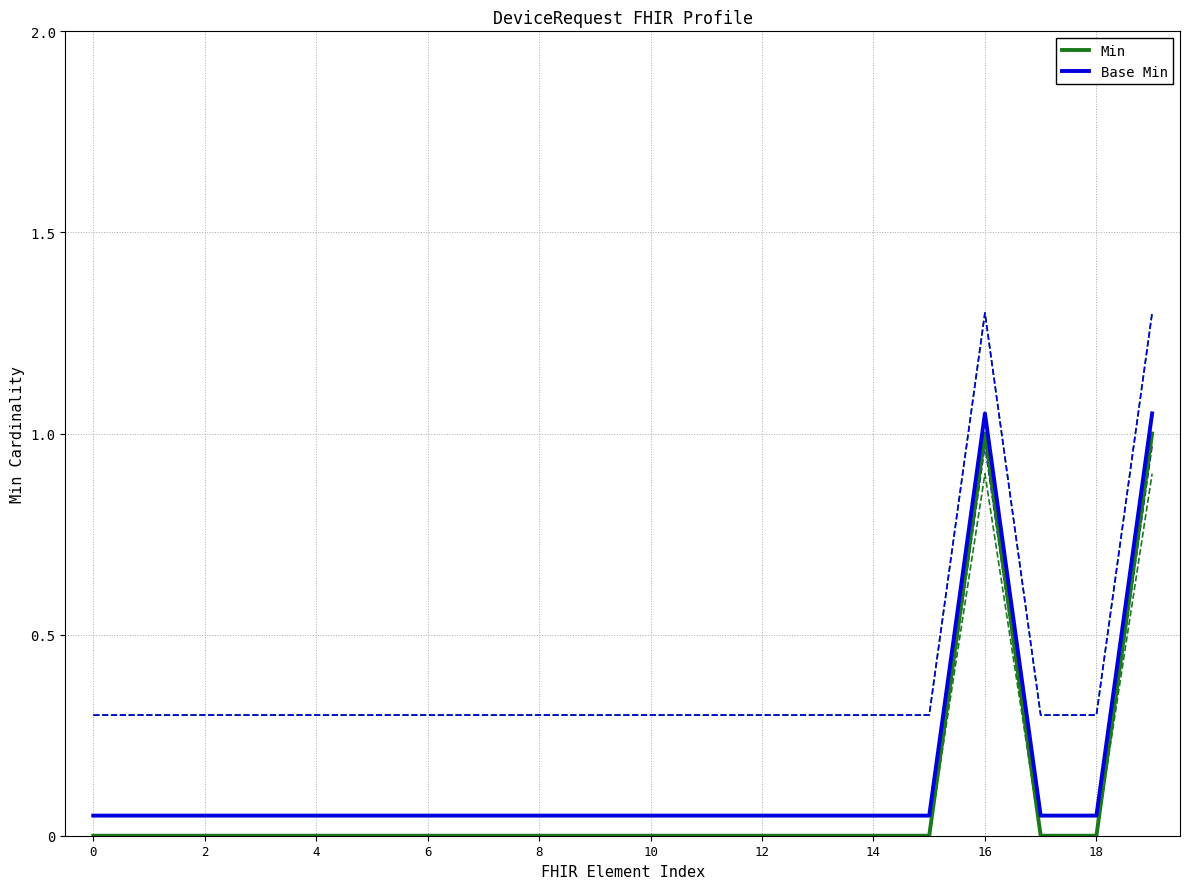

The value of Min at 16 is 1.0. True or false?

True